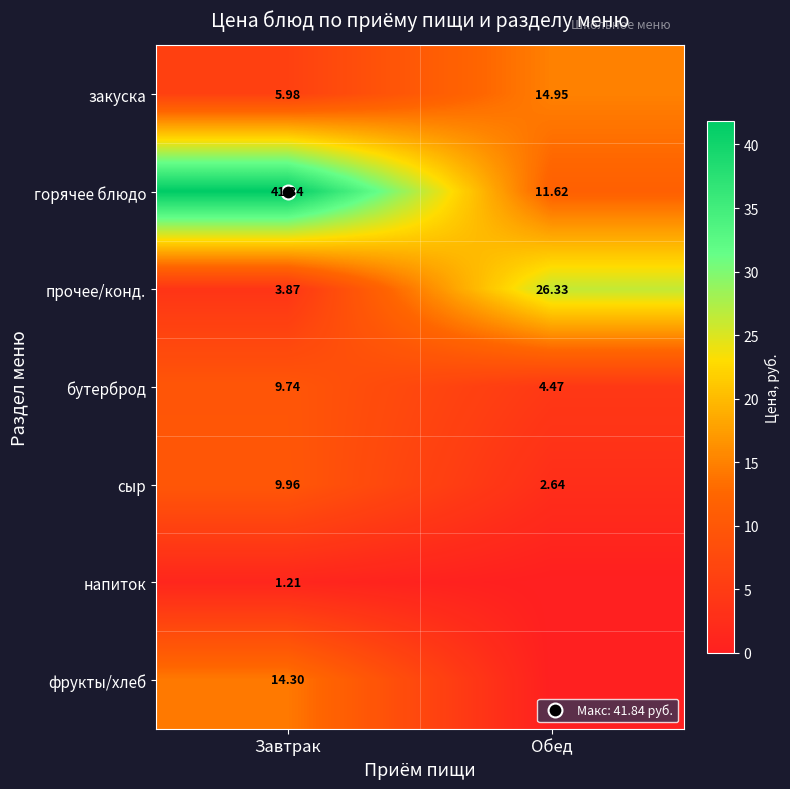

At which label does фрукты/хлеб first exceed 14?

Завтрак